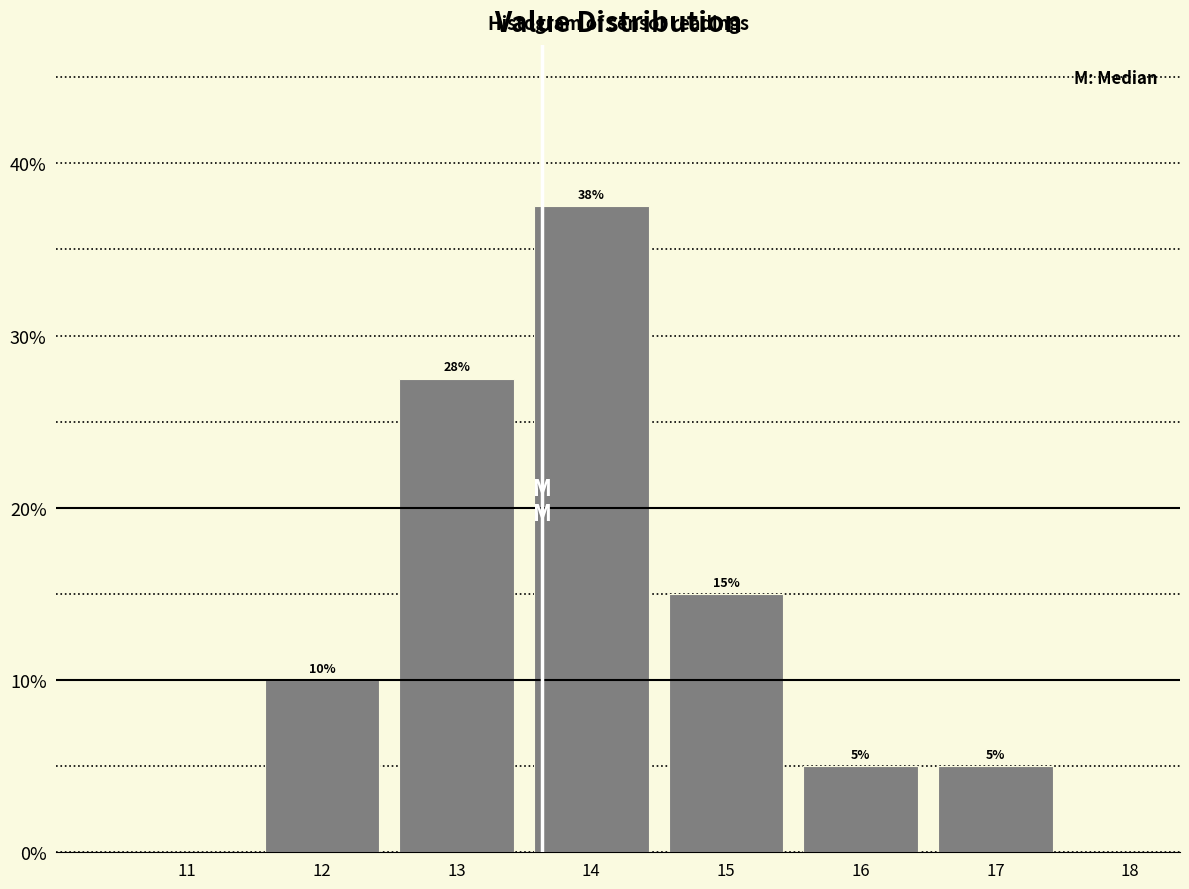

Which range on the x-axis has the tallest bar?

13.5 to 14.5